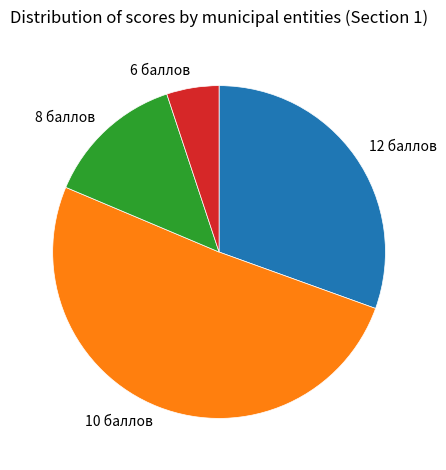

Between 8 баллов and 12 баллов, which is larger?

12 баллов